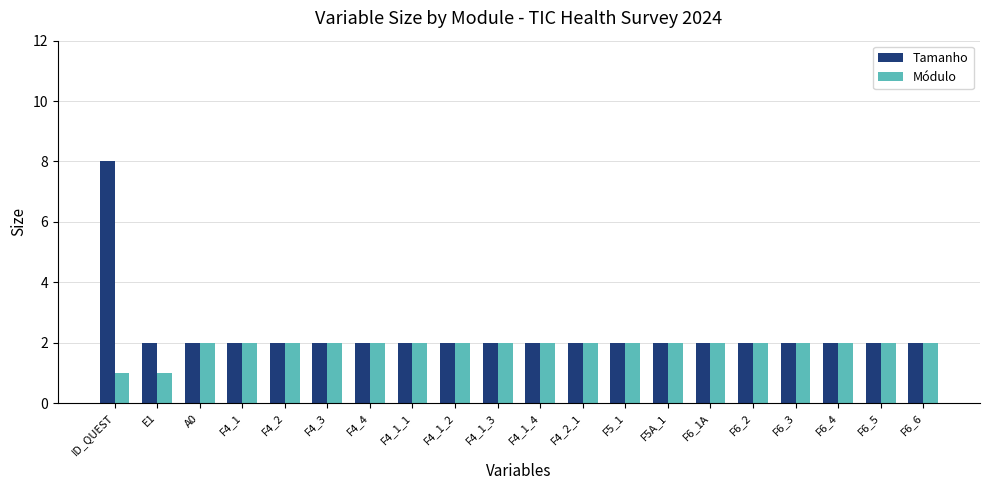

Reading right to left, list all the values displayed in this chart.

Tamanho: 2	2	2	2	2	2	2	2	2	2	2	2	2	2	2	2	2	2	2	8
Módulo: 2	2	2	2	2	2	2	2	2	2	2	2	2	2	2	2	2	2	1	1